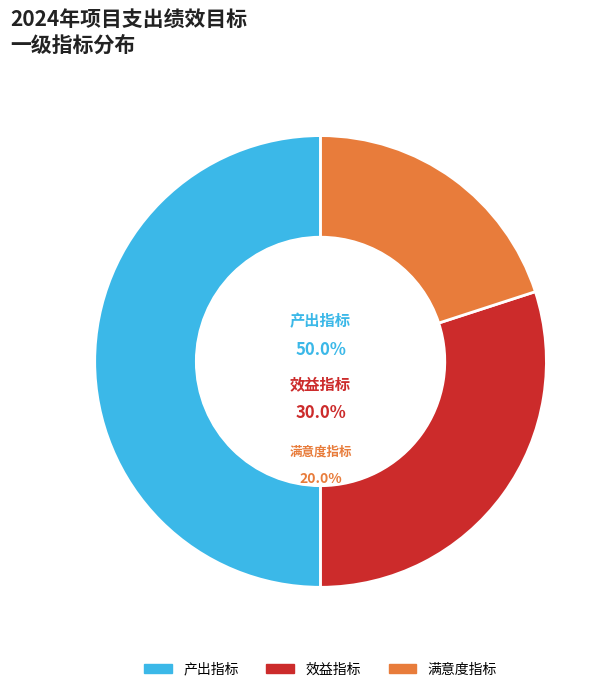

What percentage is the 效益指标 slice, to the nearest percent?

30%